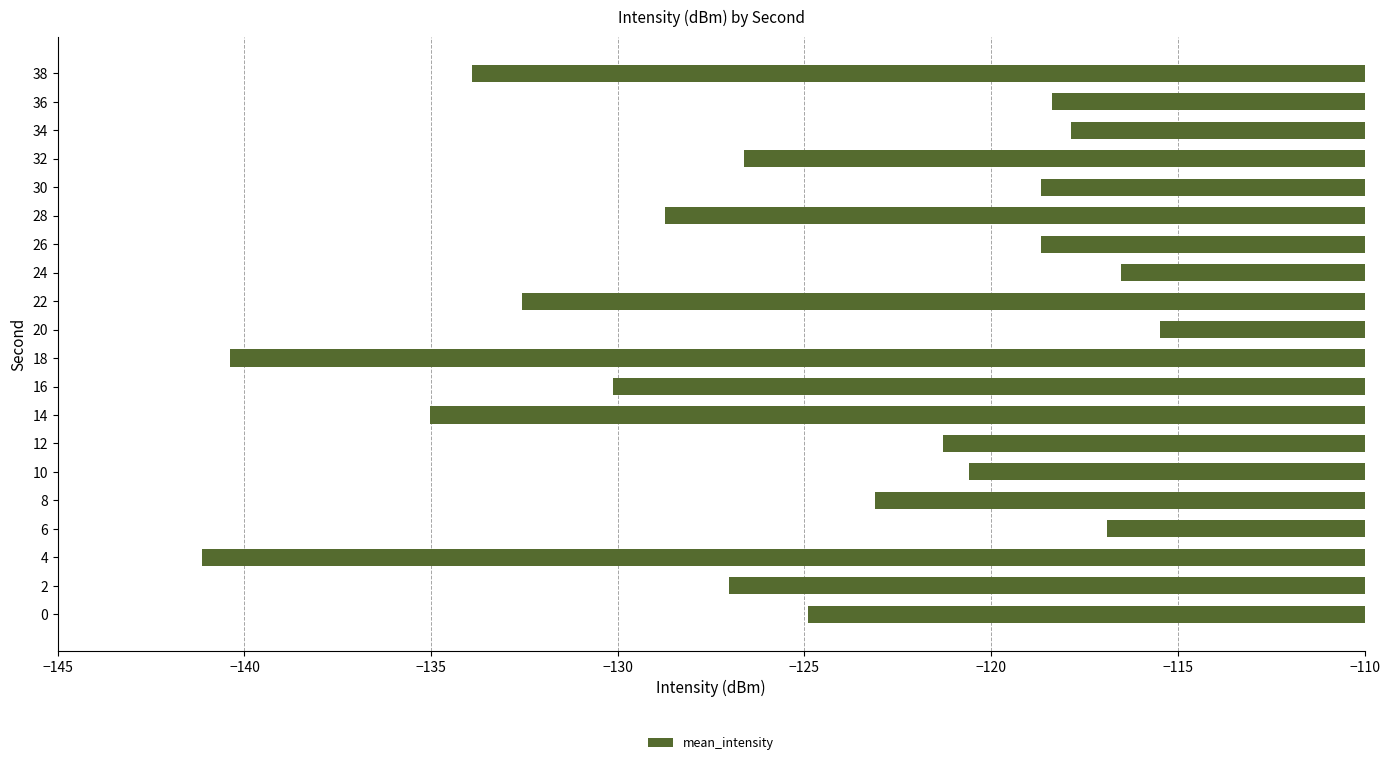

Reading top to bottom, extract all data points from this chart.

38=-133.9	36=-118.4	34=-117.9	32=-126.6	30=-118.7	28=-128.7	26=-118.7	24=-116.5	22=-132.6	20=-115.5	18=-140.4	16=-130.1	14=-135.0	12=-121.3	10=-120.6	8=-123.1	6=-116.9	4=-141.1	2=-127.0	0=-124.9